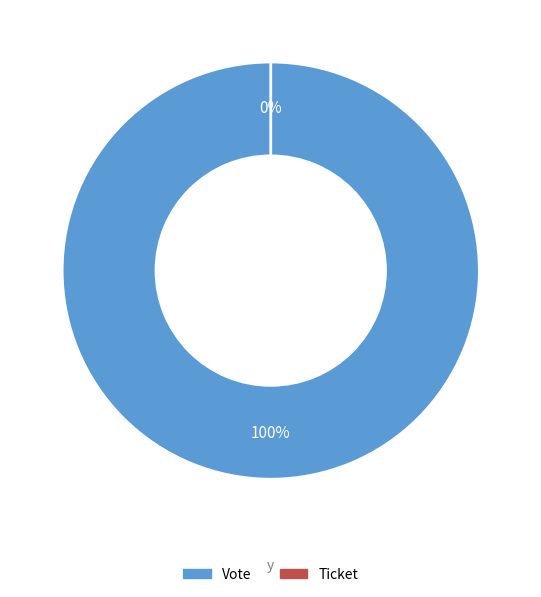

To the nearest percent, what is the difference between the Vote and Ticket slice percentages?

100%